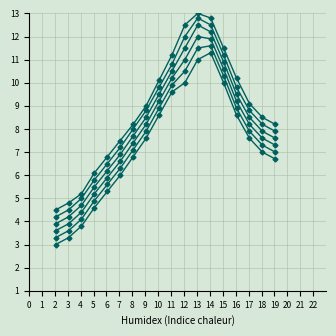

How many distinct data groups are displayed?

6